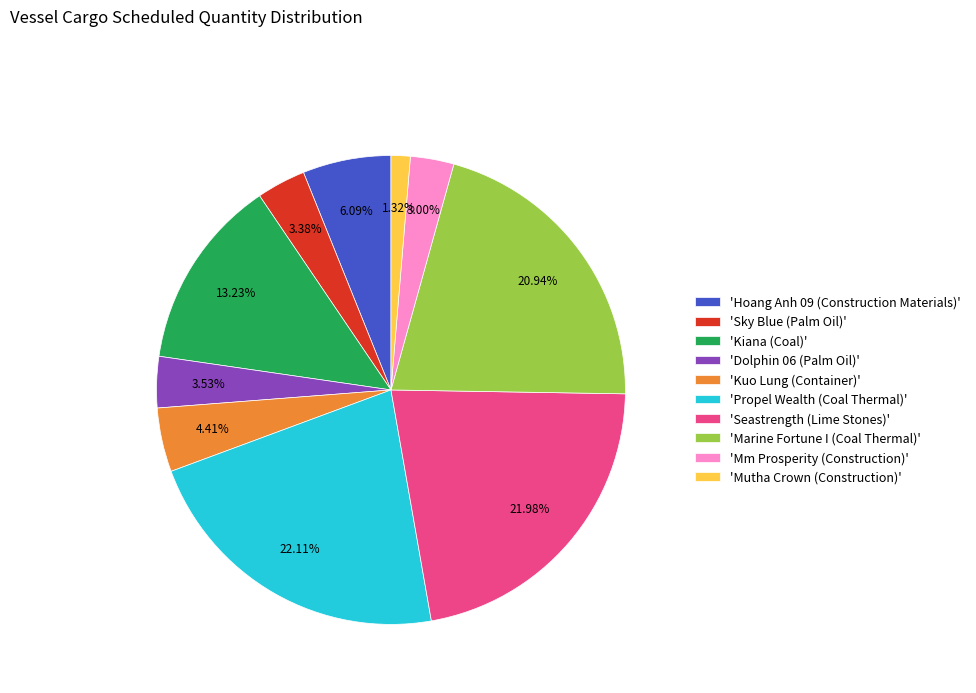

What is the smallest slice in the pie chart?

'Mutha Crown (Construction)'